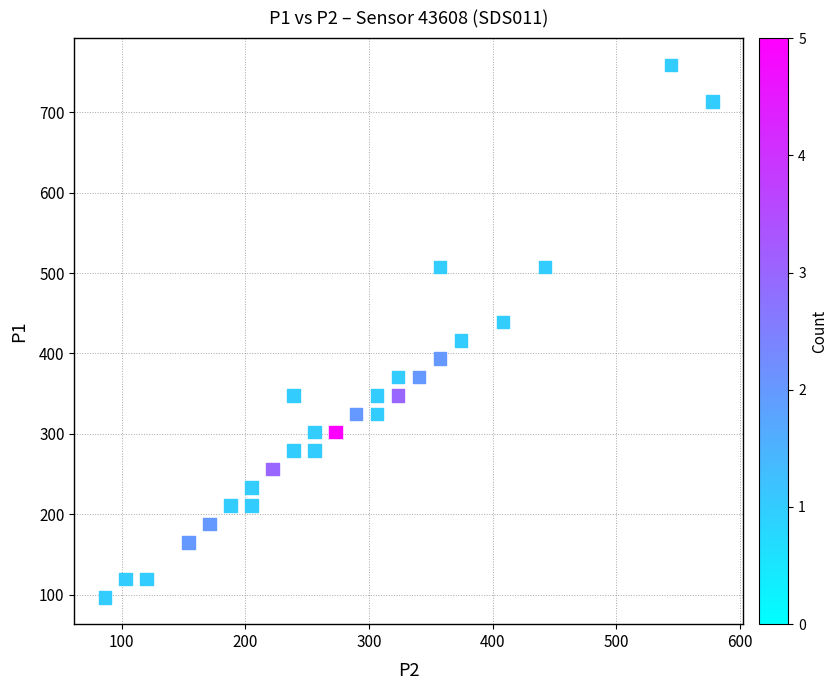

What is the range of Y values (max minus min)?

663.0